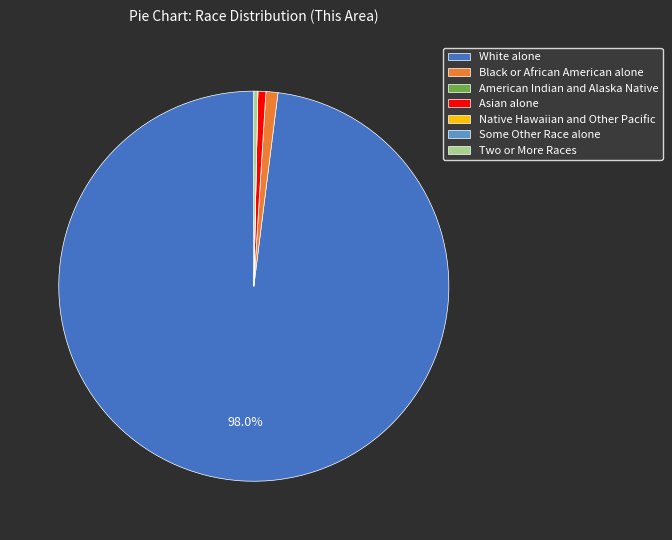

Does any single category account for the majority?

Yes